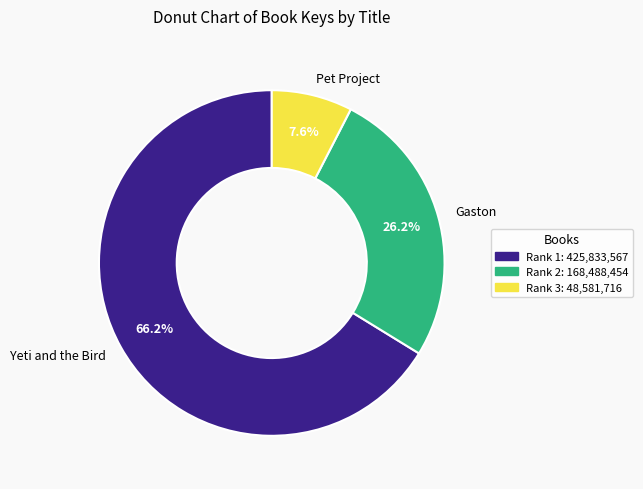

True or false: Pet Project accounts for 8% of the total.

True